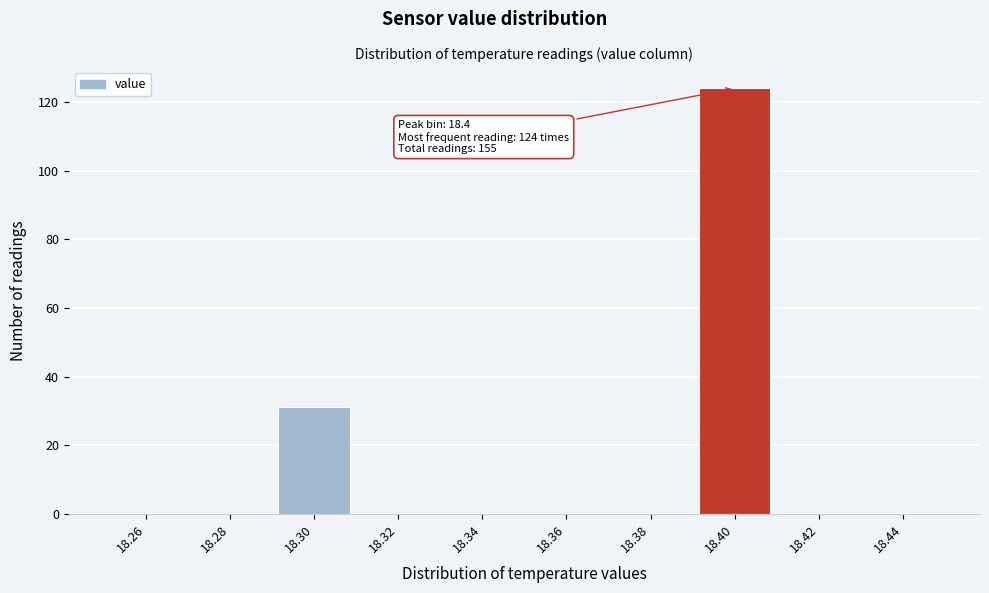

Over which range of the x-axis is the bar tallest?

18.39 to 18.41